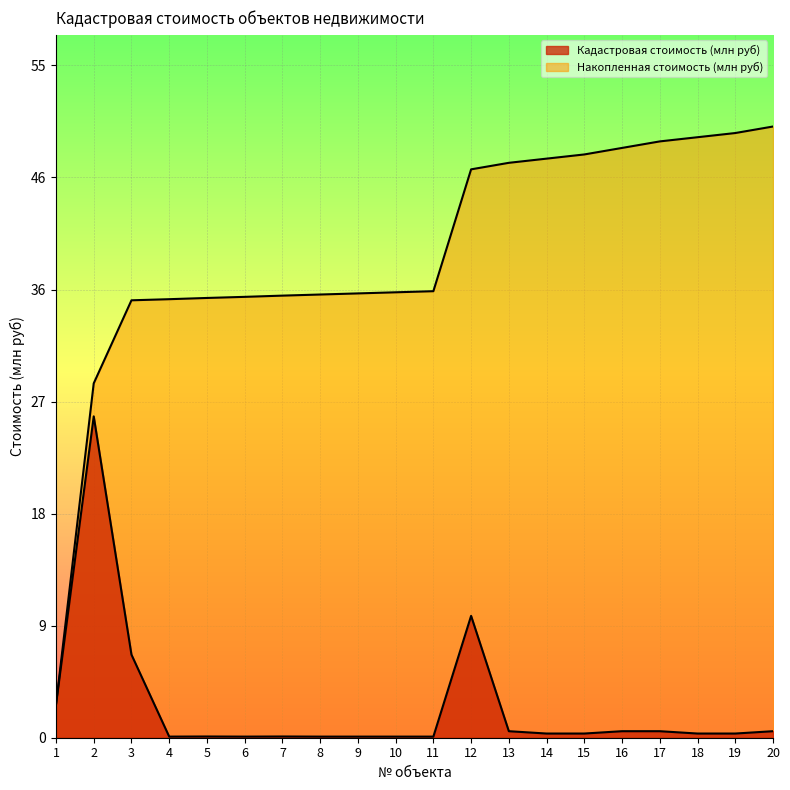

What are all the series names shown in the legend?

Кадастровая стоимость (млн руб), Накопленная стоимость (млн руб)